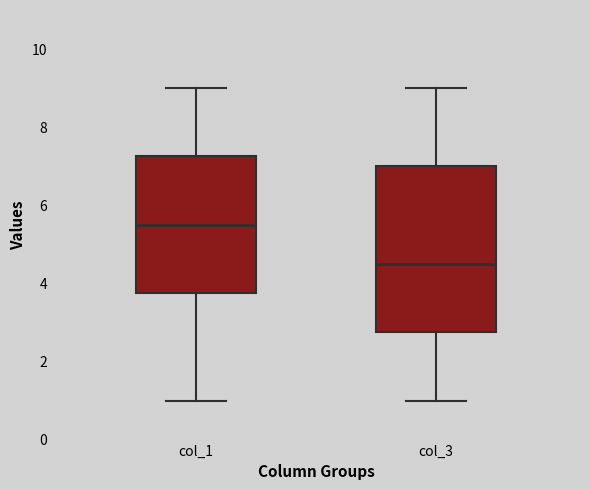

Reading left to right, read every box against the y-axis: the position of its median line, the range the box covers, and the ends of its whiskers. The values are not printed on the chart, so give them approximately, as read against the axis.

col_1: median 5.6, box 3.8 to 7.2, whiskers 1.0 to 9.0
col_3: median 4.6, box 2.8 to 7.0, whiskers 1.0 to 9.0